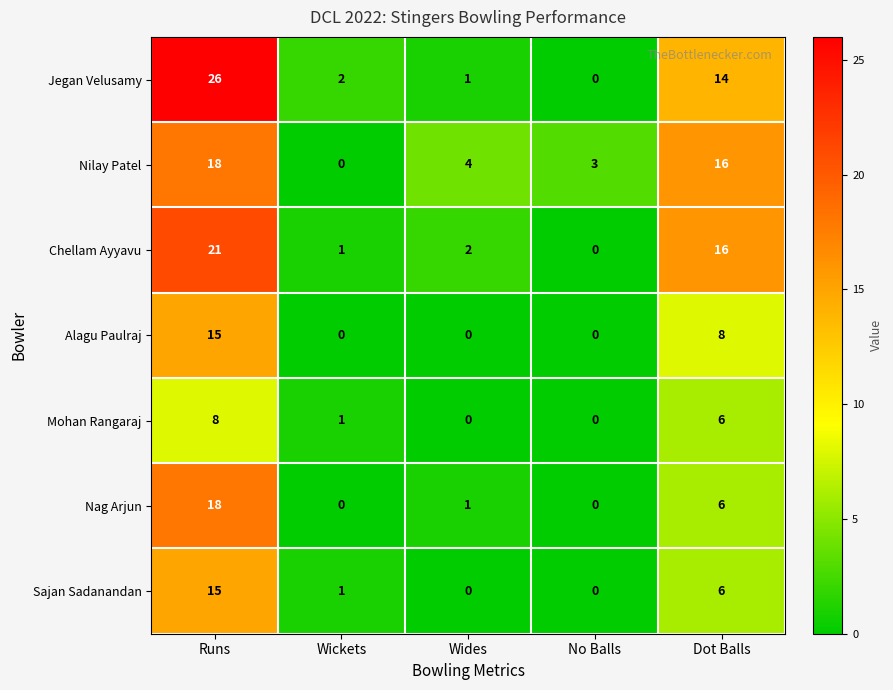

What is the sum of the Nilay Patel values at Dot Balls and No Balls?

19